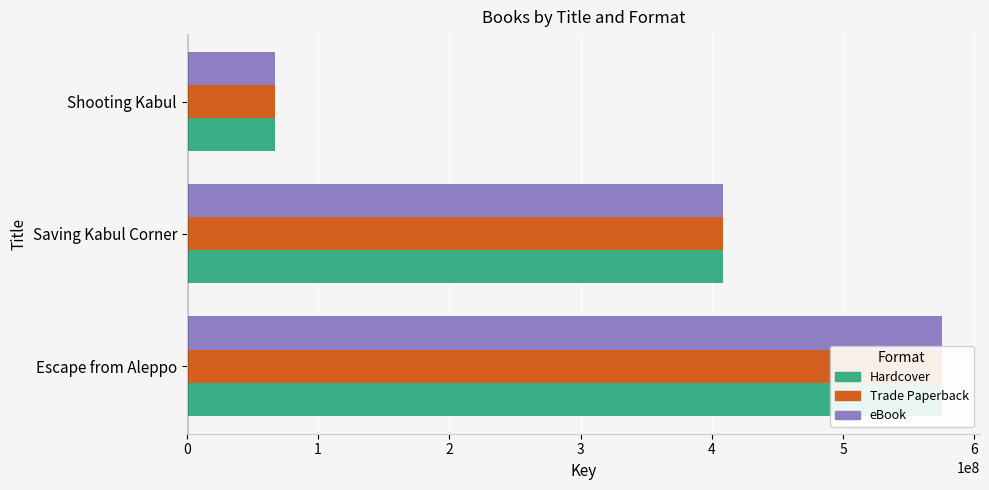

Read the eBook value at Escape from Aleppo.

575576748